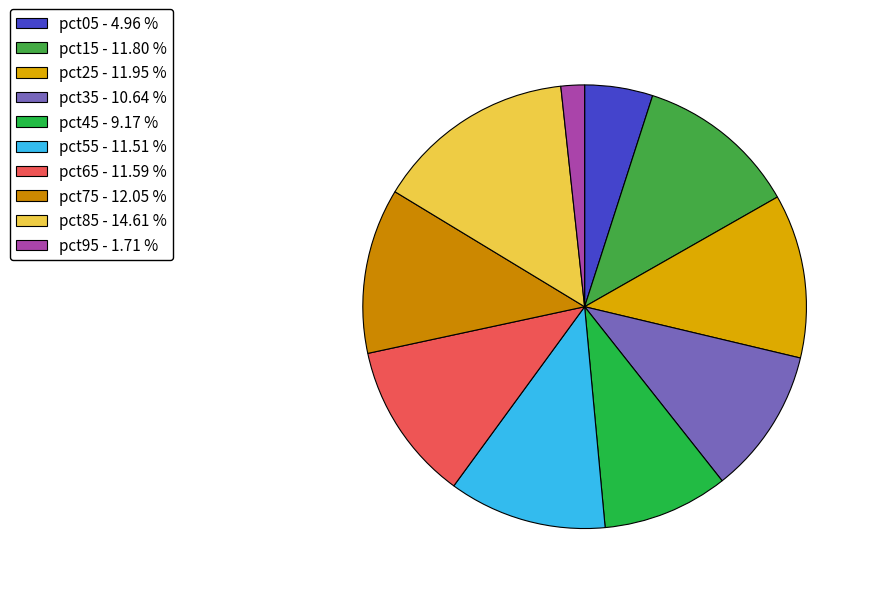

Is it true that pct85 is 25% of the pie?

False